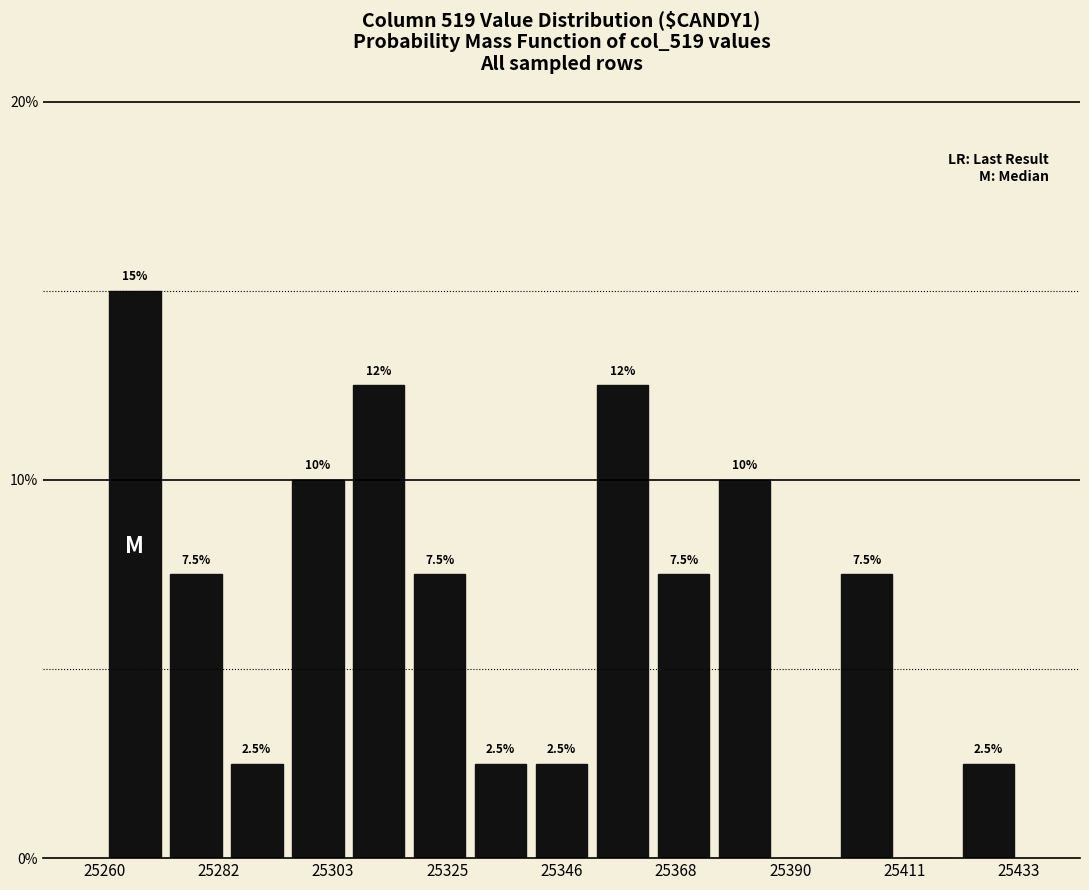

Around what value on the x-axis is the tallest bar? Give the approximate position of its centre, as read against the axis.

25265